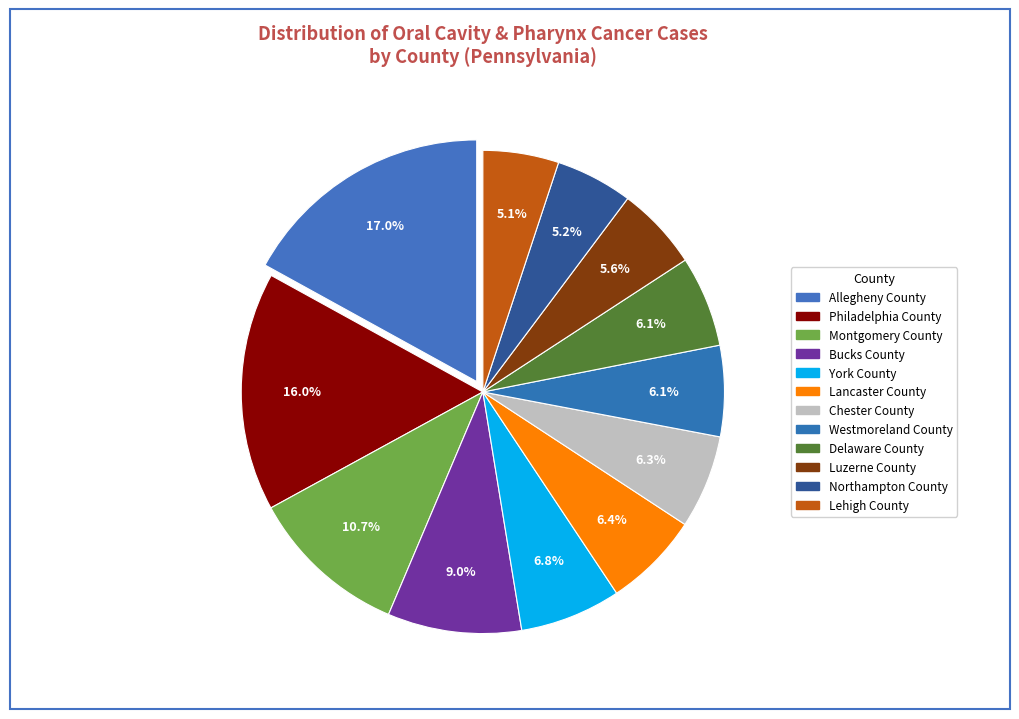

How many slices are in this pie chart?

12